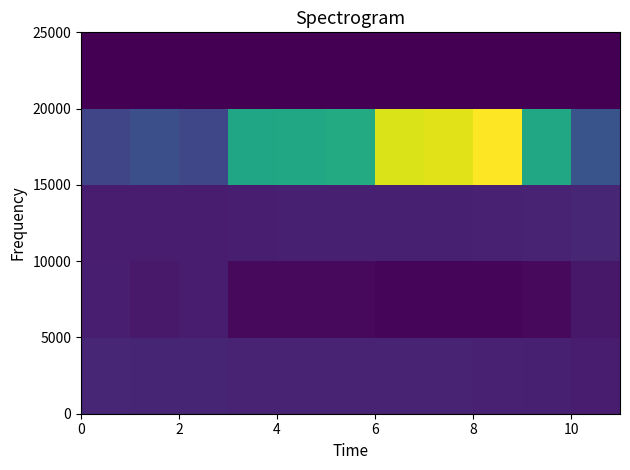

Count the number of data series in this chart.

5